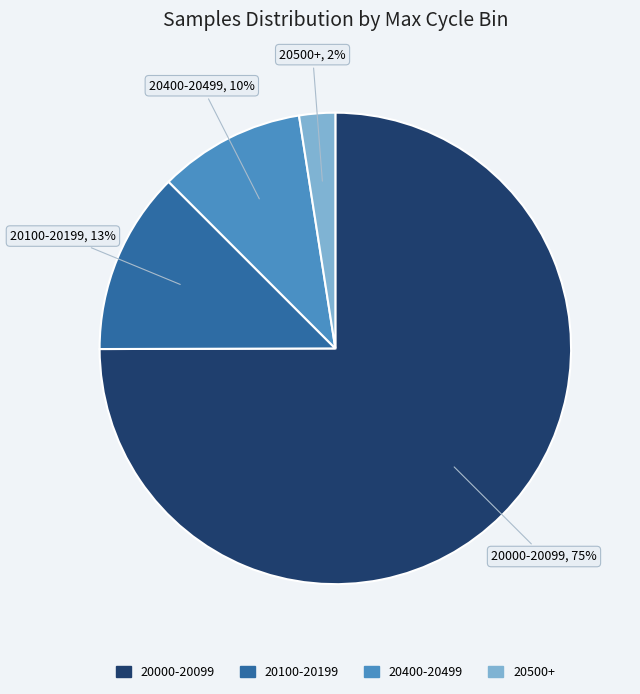

To the nearest percent, what is the average slice percentage?

25%